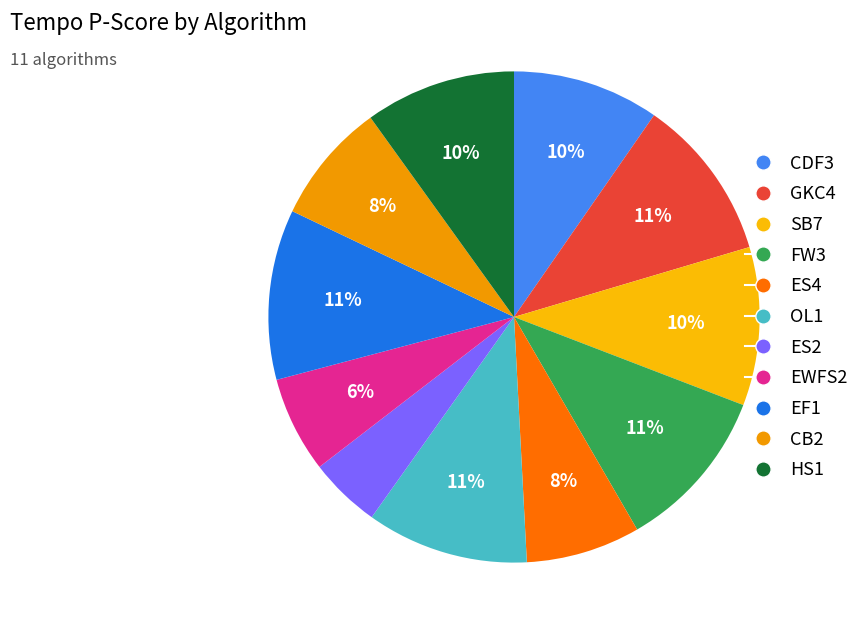

True or false: CDF3 accounts for 10% of the total.

True